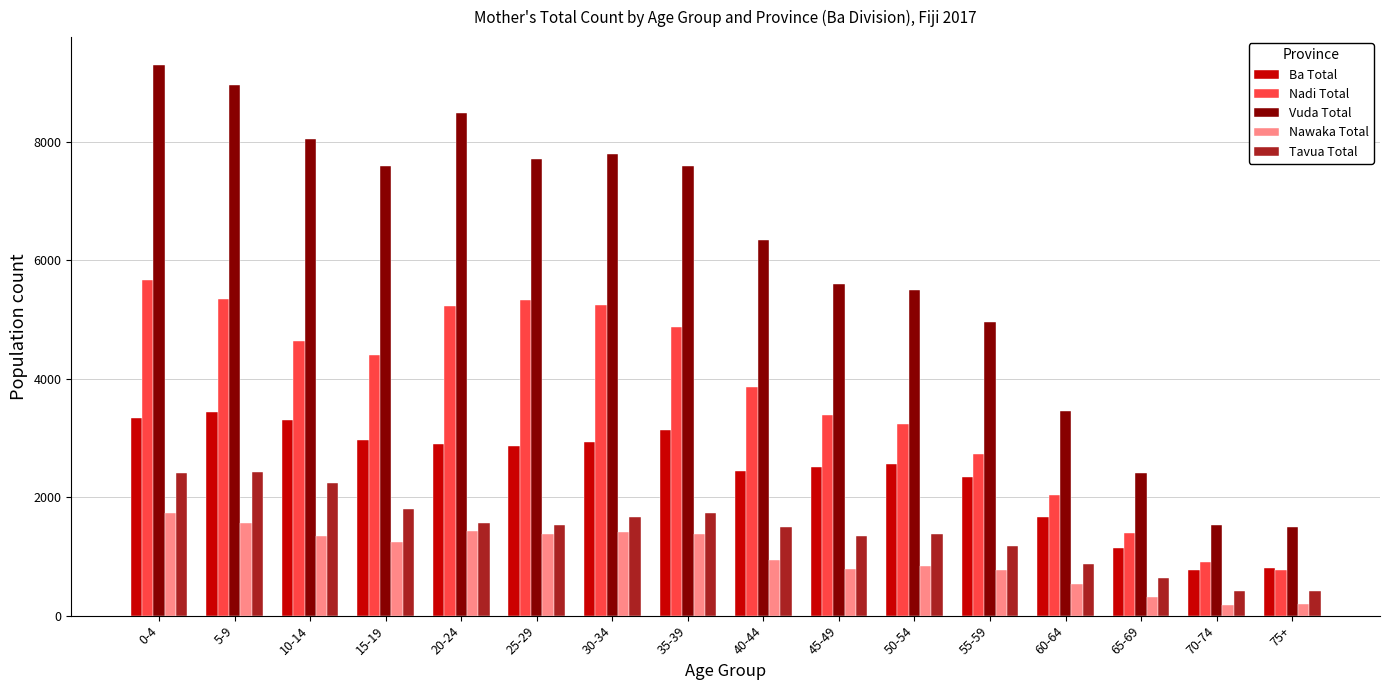

What are all the series names shown in the legend?

Ba Total, Nadi Total, Vuda Total, Nawaka Total, Tavua Total